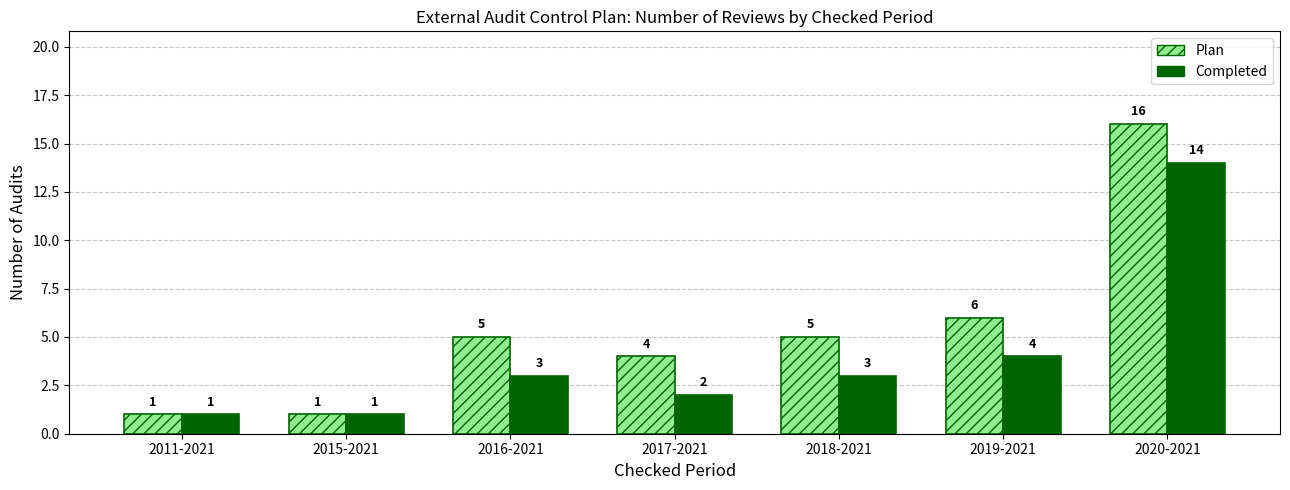

How many values in the Completed series are below 3?

3